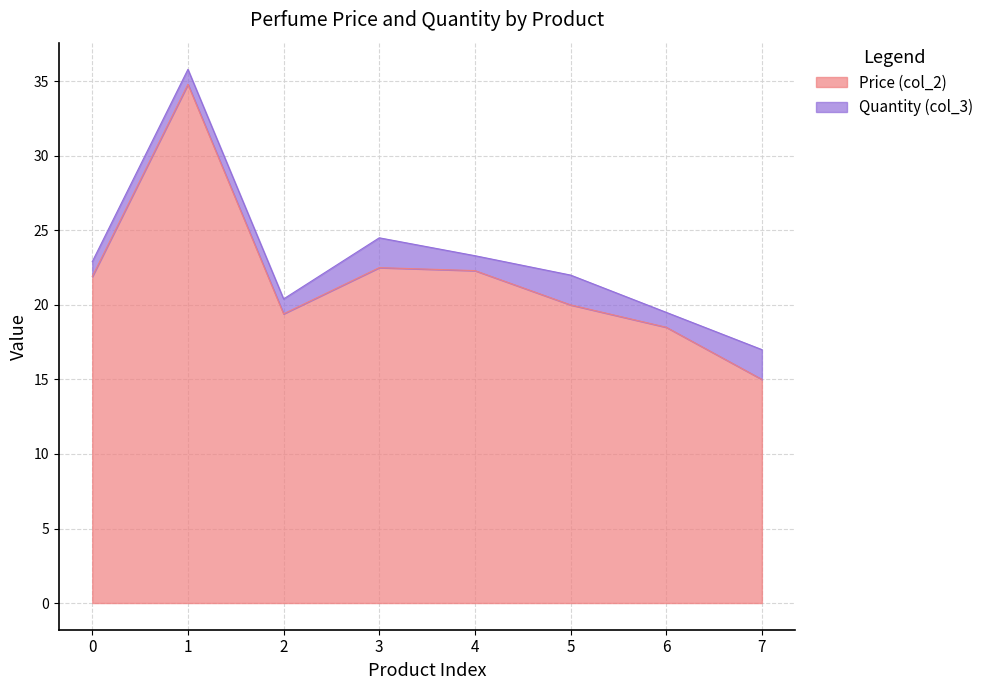

What is the maximum value for Price (col_2)?

34.8